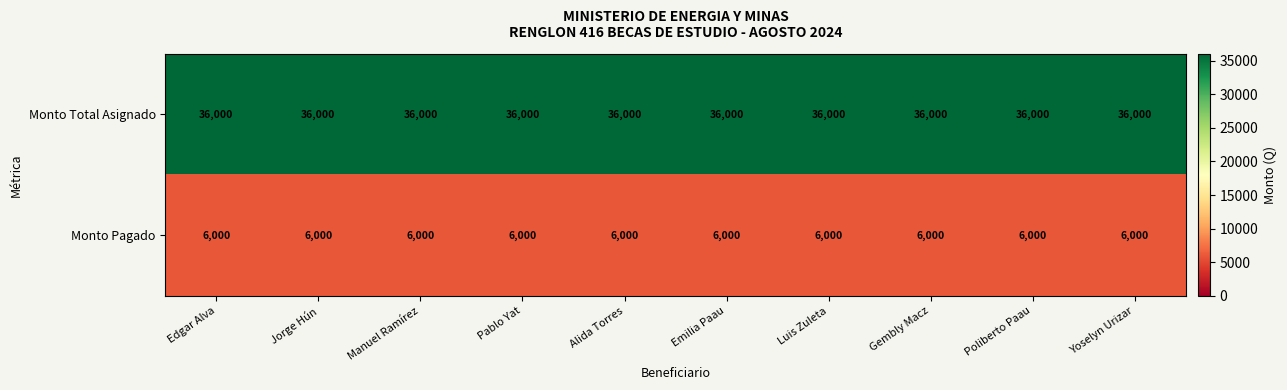

Which series has the largest total across all categories?

Monto Total Asignado